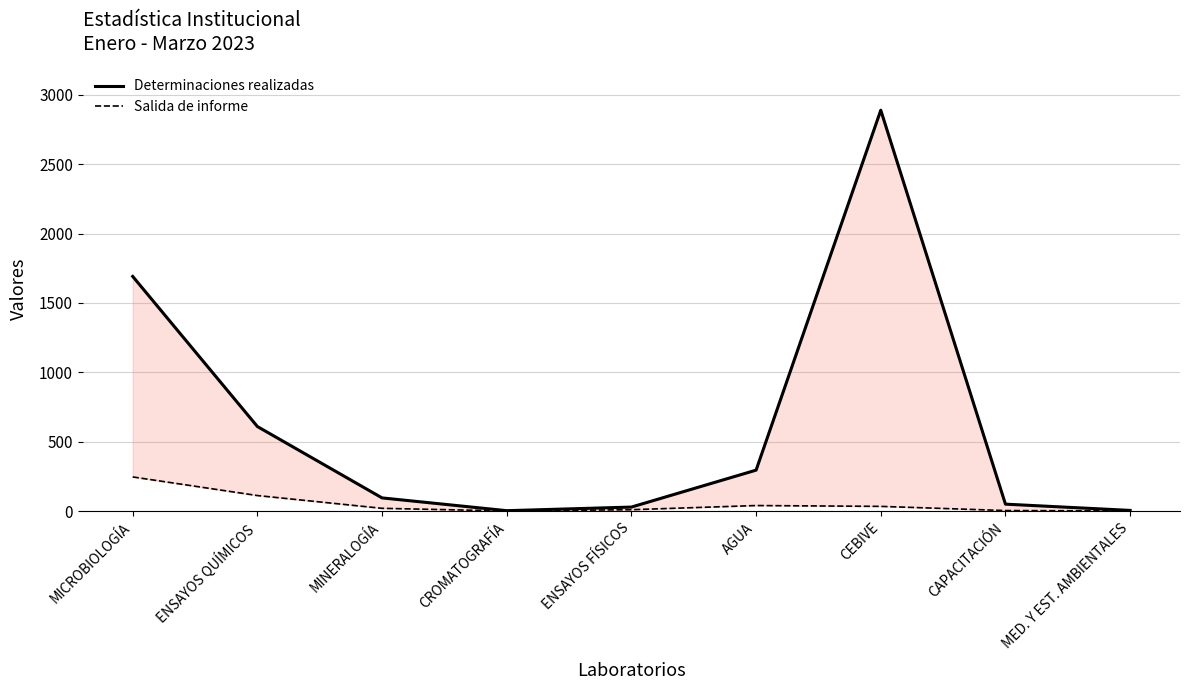

True or false: Determinaciones realizadas and Salida de informe cross at least once.

False